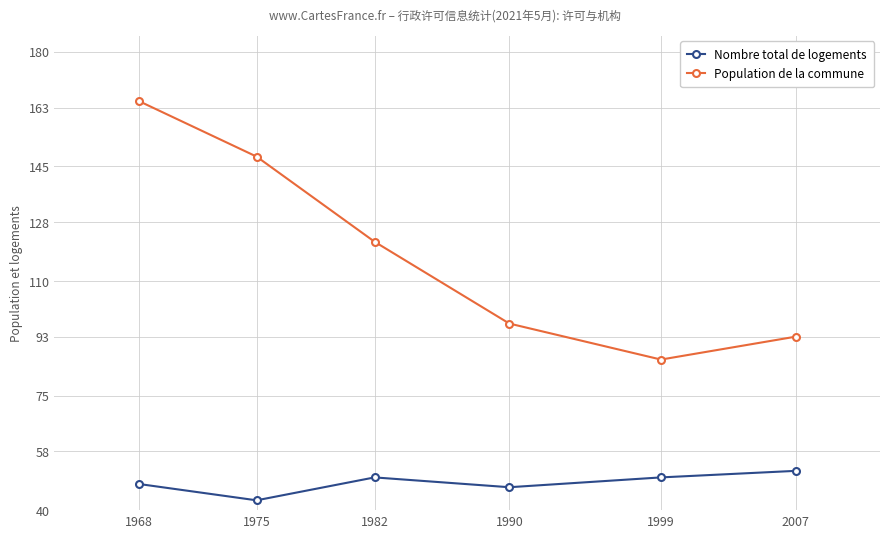

At which label does Nombre total de logements reach its minimum?

1975